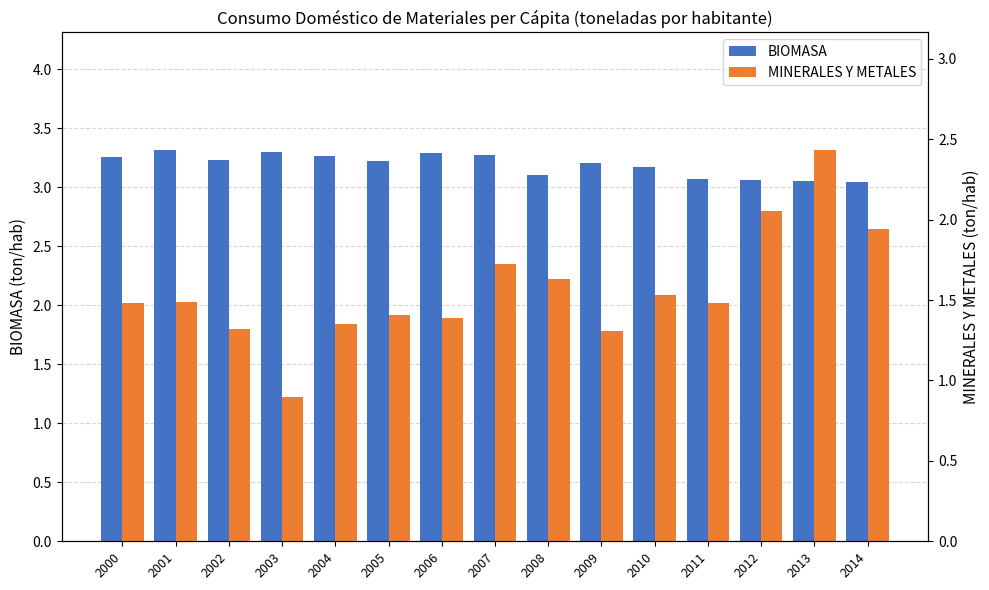

Is it true that MINERALES Y METALES equals 1.4 at 2005?

True